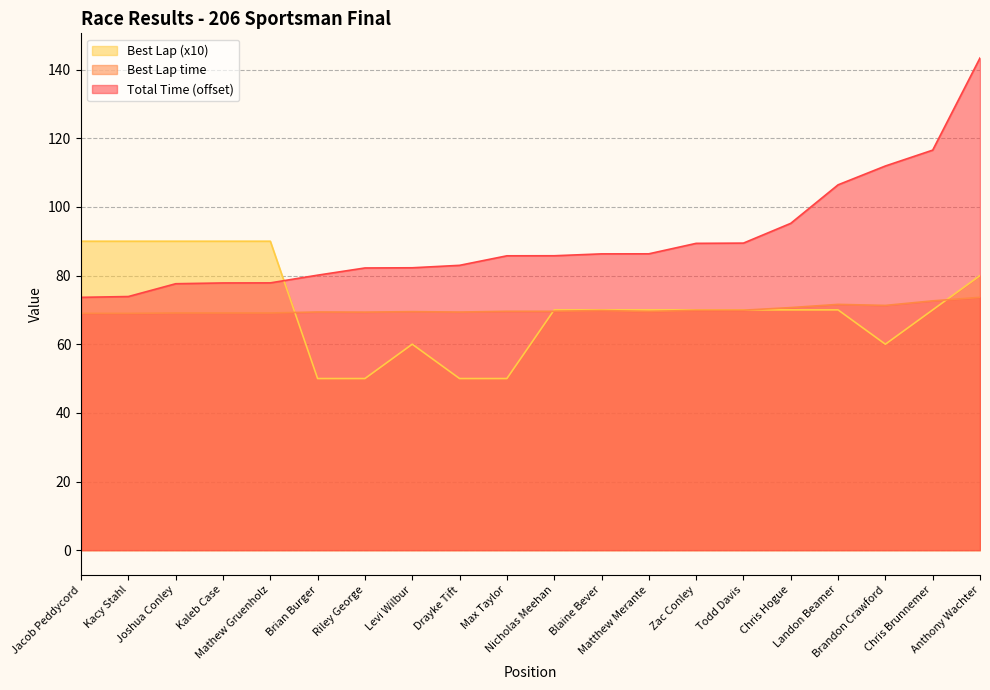

Is the value of Total Time at Nicholas Meehan greater than the value of Best Lap at Kaleb Case?

No